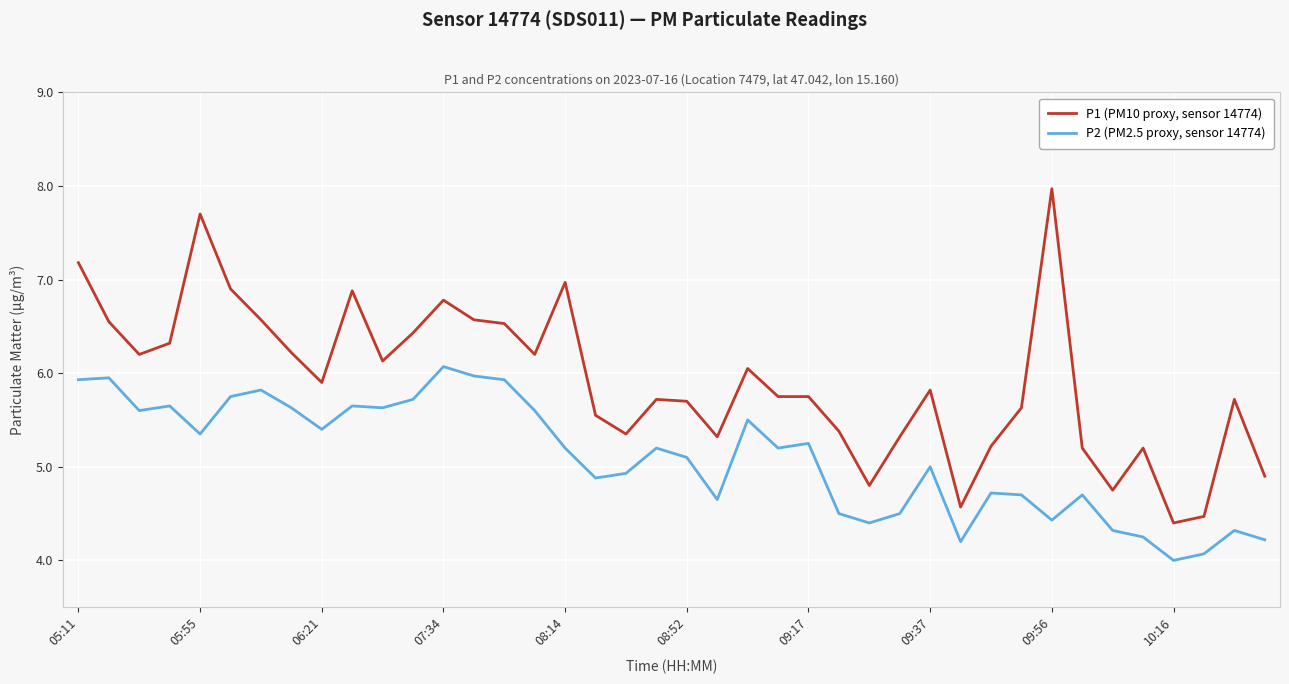

True or false: P2 (PM2.5 proxy, sensor 14774) and P1 (PM10 proxy, sensor 14774) intersect in this chart.

False